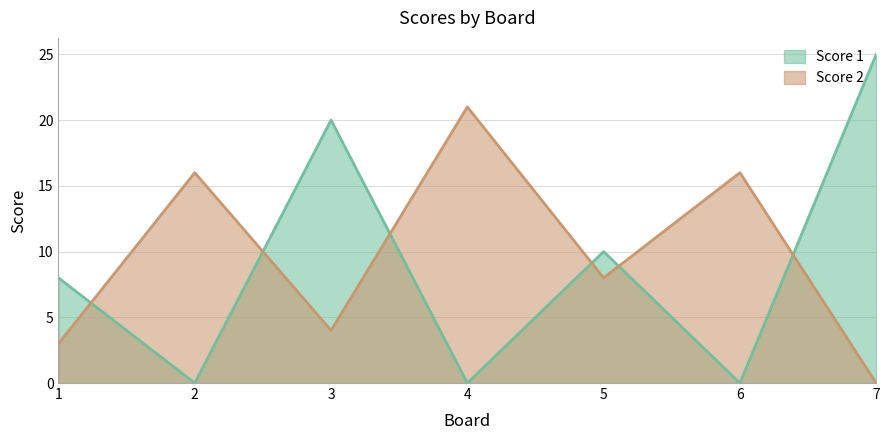

The Score 1 series shows 13 at 1. True or false?

False